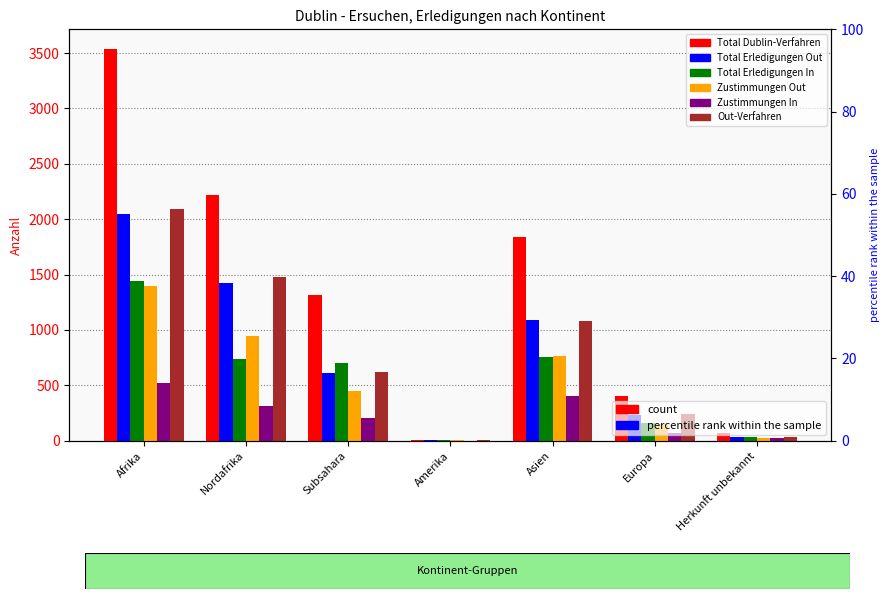

Is it true that Total Erledigungen Out equals 616 at Subsahara?

True